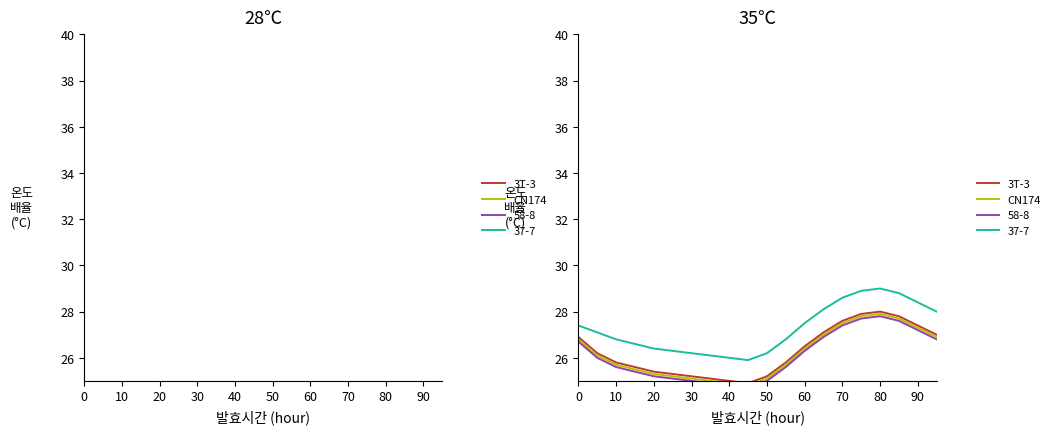

True or false: CN174 has a value of 24.9 at 40.

True